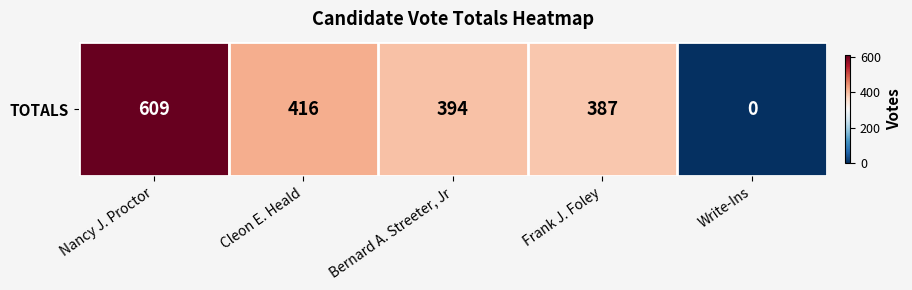

True or false: the data shows 387 at Frank J. Foley.

True